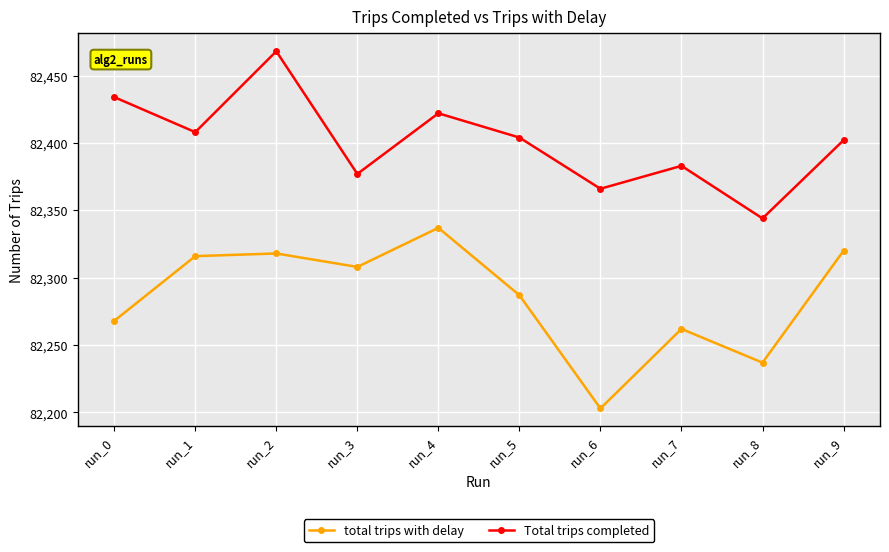

Count the number of data series in this chart.

2